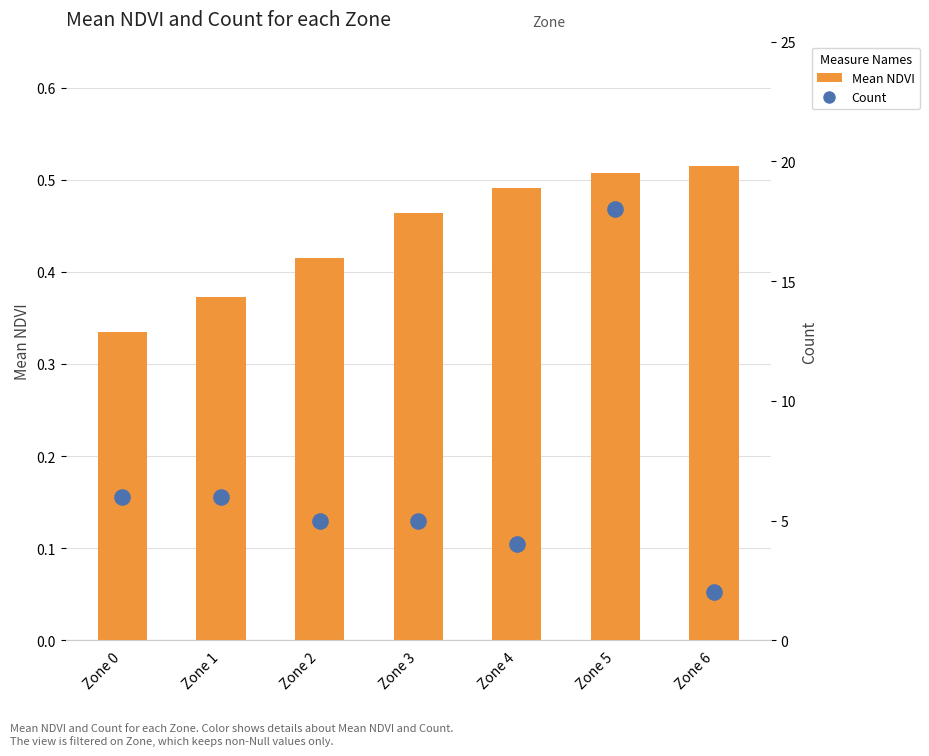

What is the total value across all series at Zone 1?

6.4